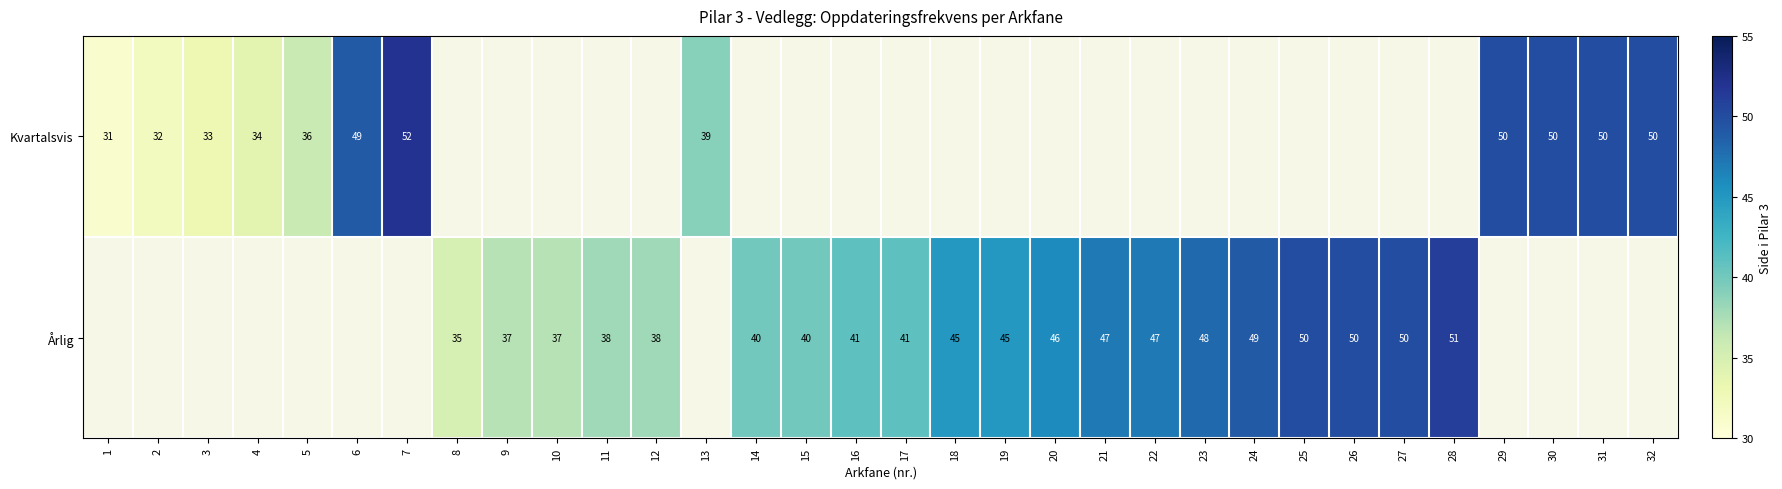

The value of Årlig at 18 is 45. True or false?

True